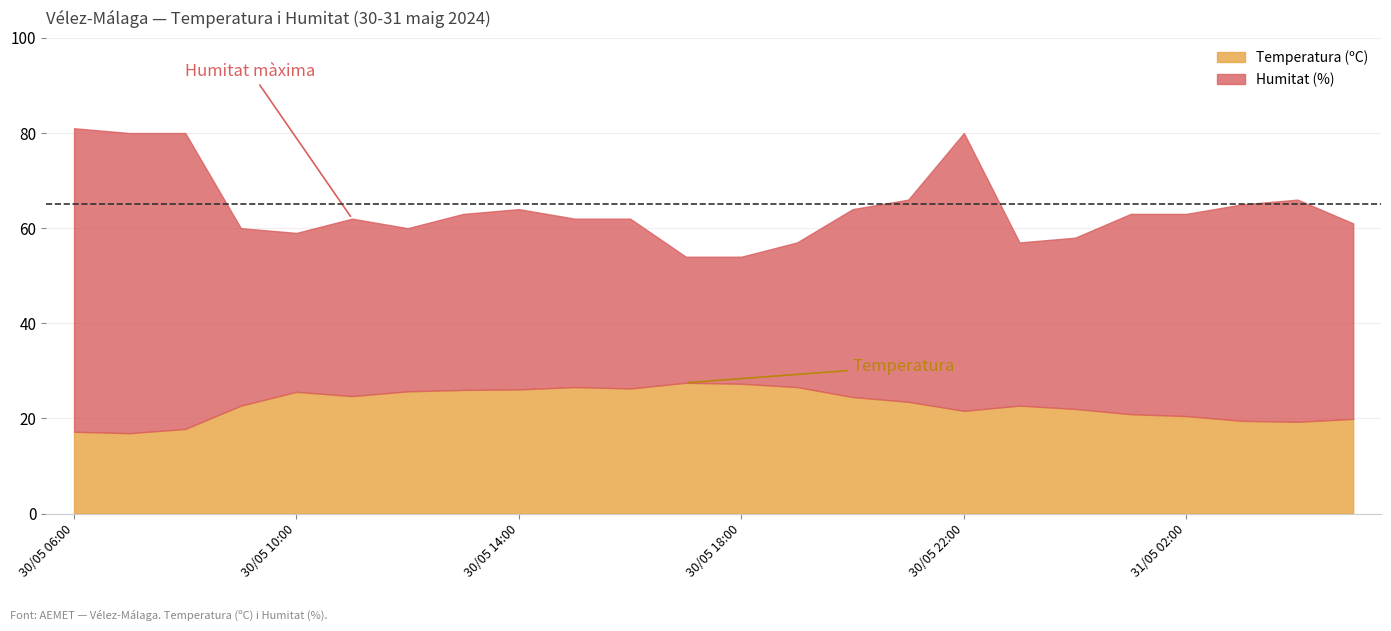

How many data points does each series have?

24